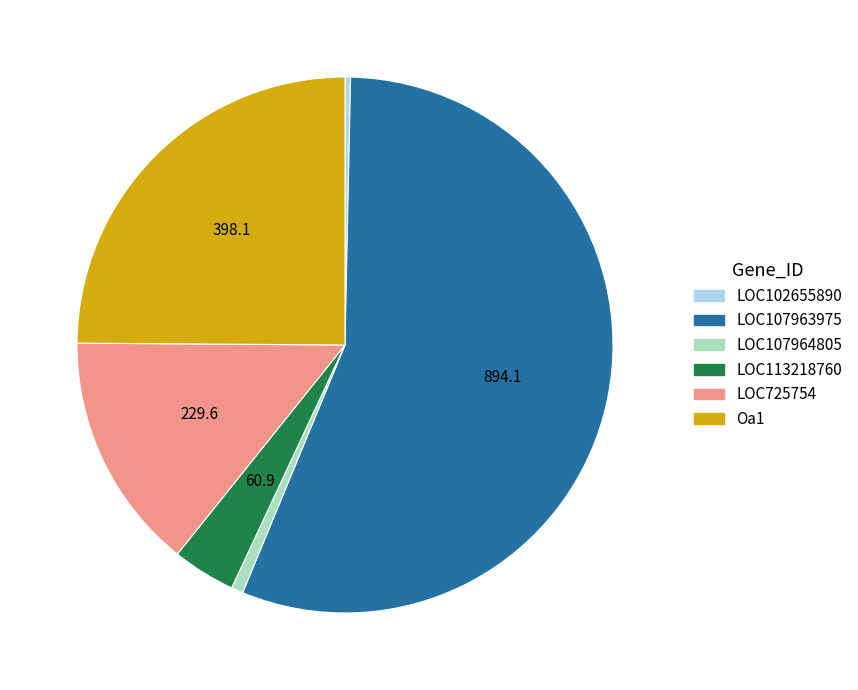

Is there a majority slice in this chart?

Yes